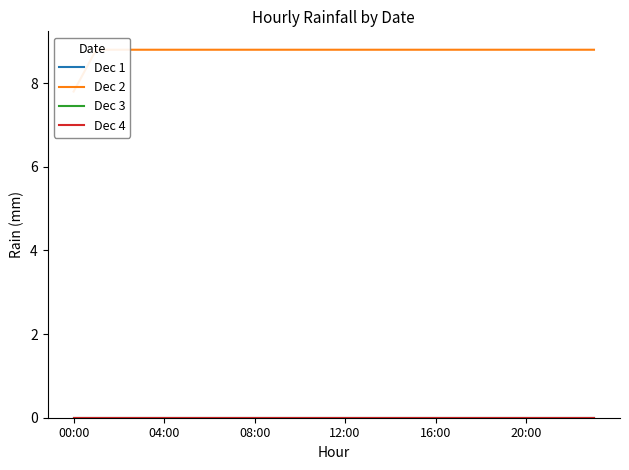

How many series are shown in this chart?

4